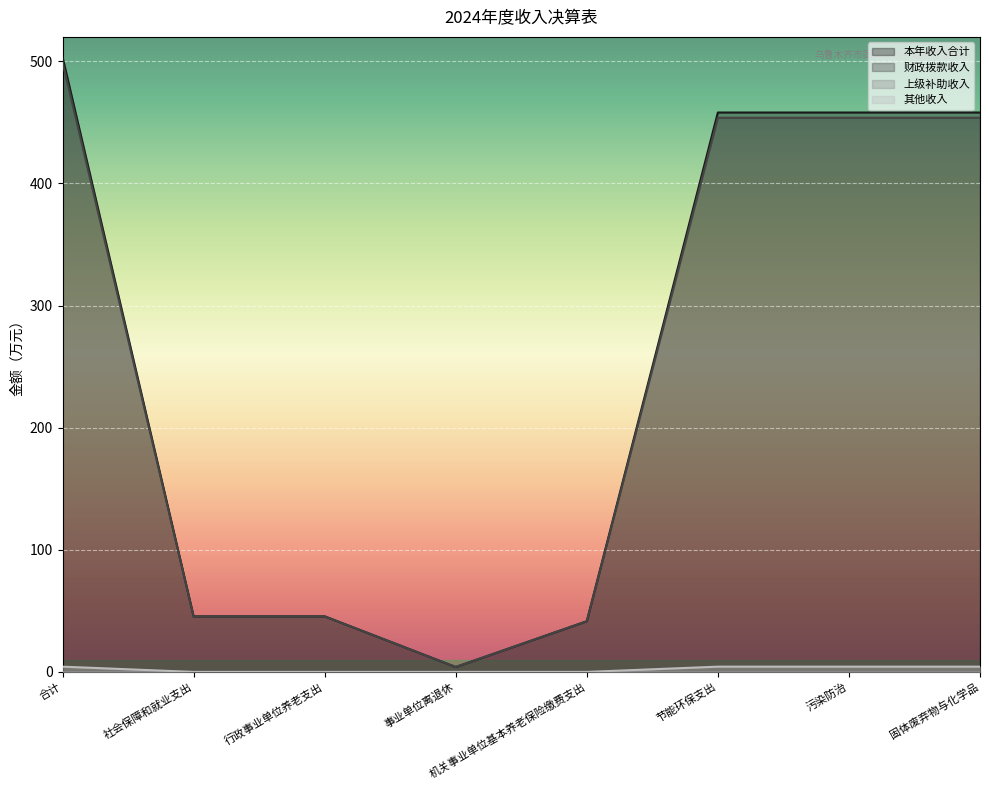

What position from the right is 节能环保支出?

3